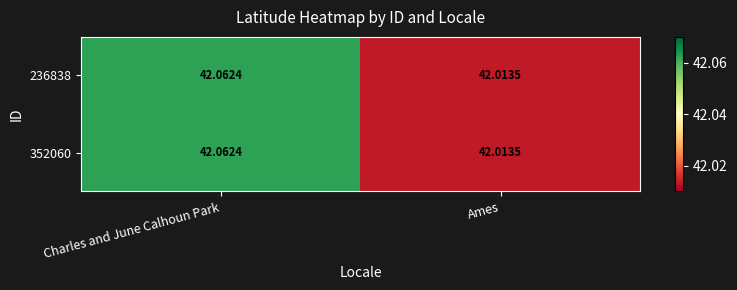

How many categories are shown in the chart?

2